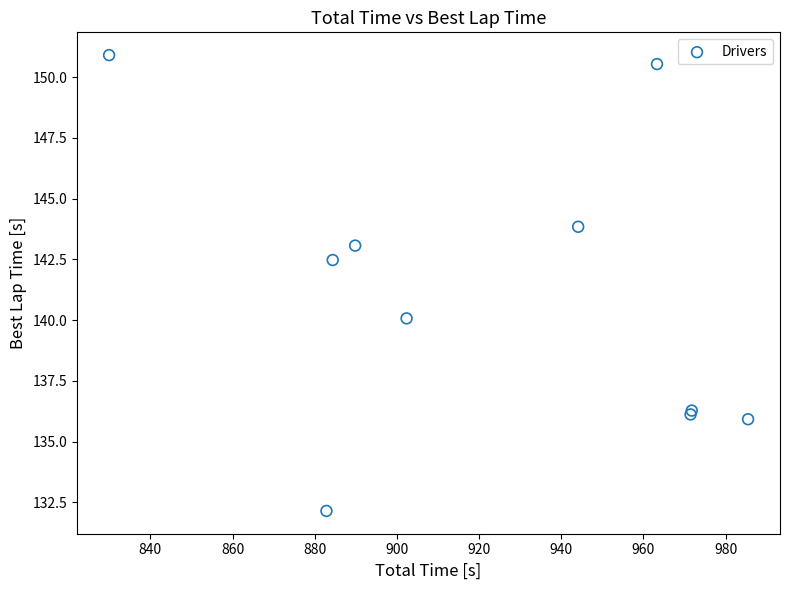

What Y value in the scatter plot is closest to 141?

140.1